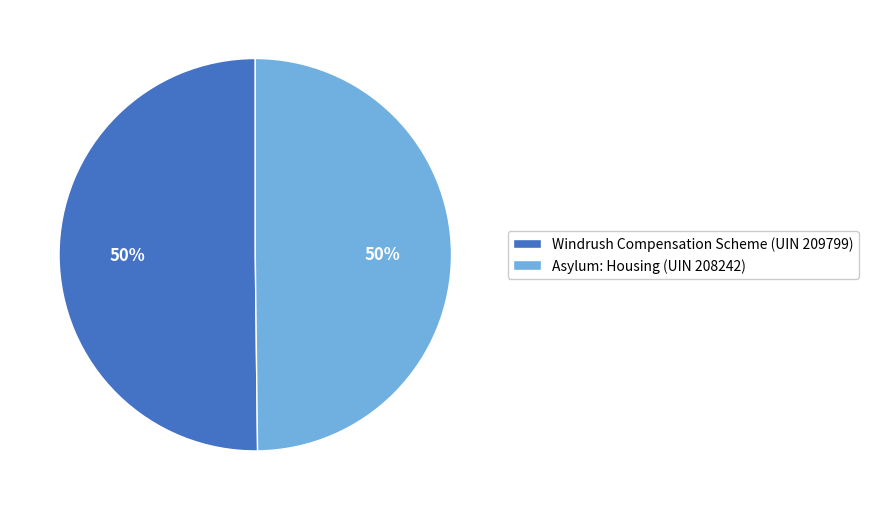

To the nearest percent, what percentage of the pie is Windrush Compensation Scheme (UIN 209799)?

50%